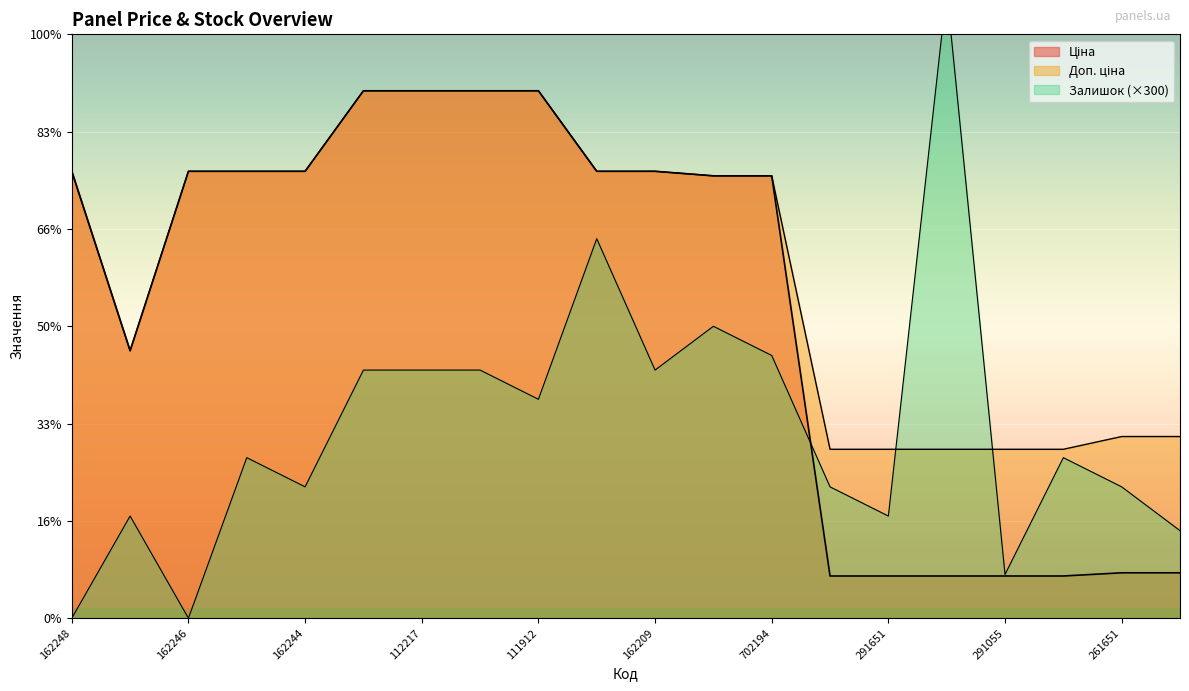

Reading left to right, what are all the values shown in this chart?

Ціна: 9185.1	5497.3	9185.1	9185.1	9185.1	10840.1	10840.1	10840.1	10840.1	9185.1	9185.1	9092.0	9092.0	868.0	868.0	868.0	868.0	868.0	933.5	933.5
Доп. ціна: 9185.1	5497.3	9185.1	9185.1	9185.1	10840.1	10840.1	10840.1	10840.1	9185.1	9185.1	9092.0	9092.0	3472.1	3472.1	3472.1	3472.1	3472.1	3734.2	3734.2
Залишок: 0.0	2100.0	0.0	3300.0	2700.0	5100.0	5100.0	5100.0	4500.0	7800.0	5100.0	6000.0	5400.0	2700.0	2100.0	12900.0	900.0	3300.0	2700.0	1800.0